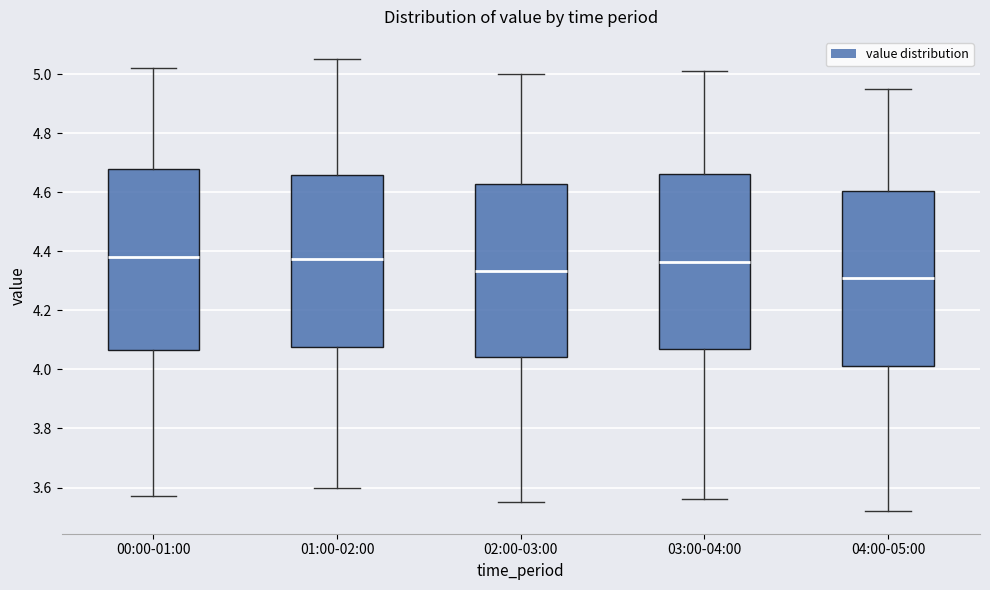

Reading left to right, read every box against the y-axis: the position of its median line, the range the box covers, and the ends of its whiskers. The values are not printed on the chart, so give them approximately, as read against the axis.

00:00-01:00: median 4.38, box 4.06 to 4.68, whiskers 3.58 to 5.02
01:00-02:00: median 4.38, box 4.08 to 4.66, whiskers 3.60 to 5.06
02:00-03:00: median 4.34, box 4.04 to 4.62, whiskers 3.56 to 5.00
03:00-04:00: median 4.36, box 4.08 to 4.66, whiskers 3.56 to 5.02
04:00-05:00: median 4.32, box 4.02 to 4.60, whiskers 3.52 to 4.96